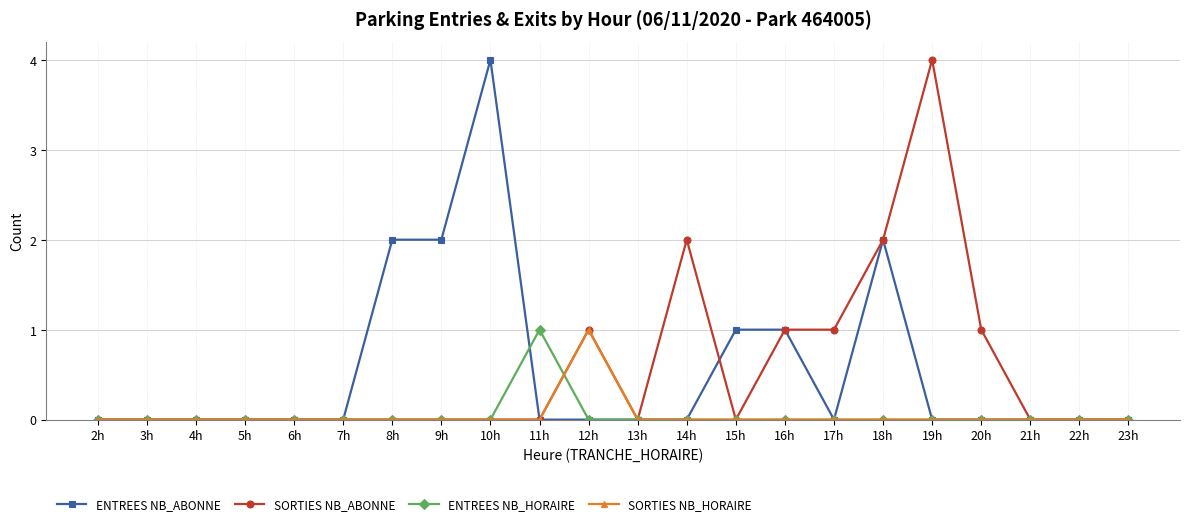

What is the highest value of the SORTIES NB_ABONNE series?

4